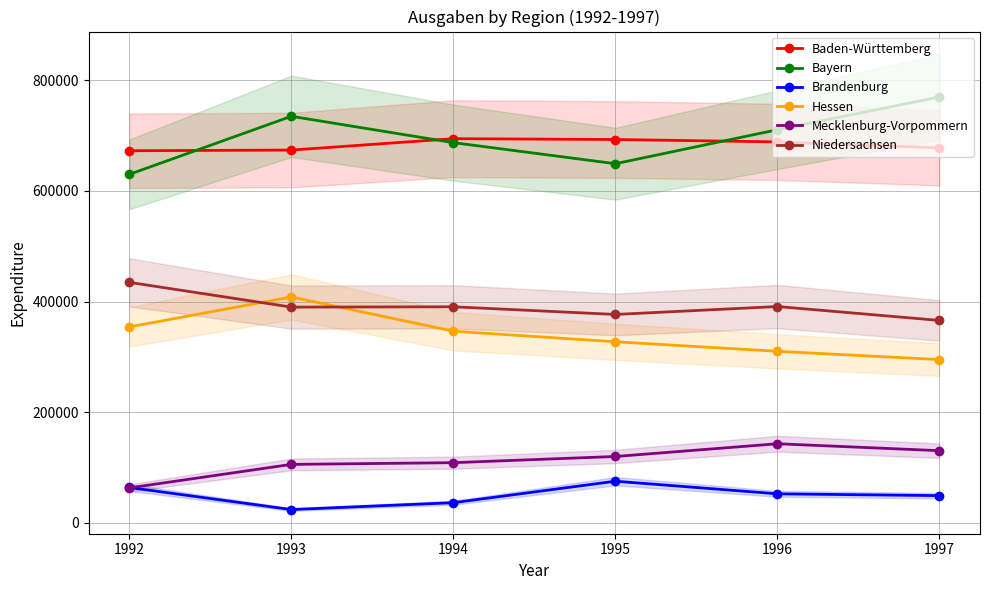

True or false: Niedersachsen has a value of 391039.1 at 1996.

True